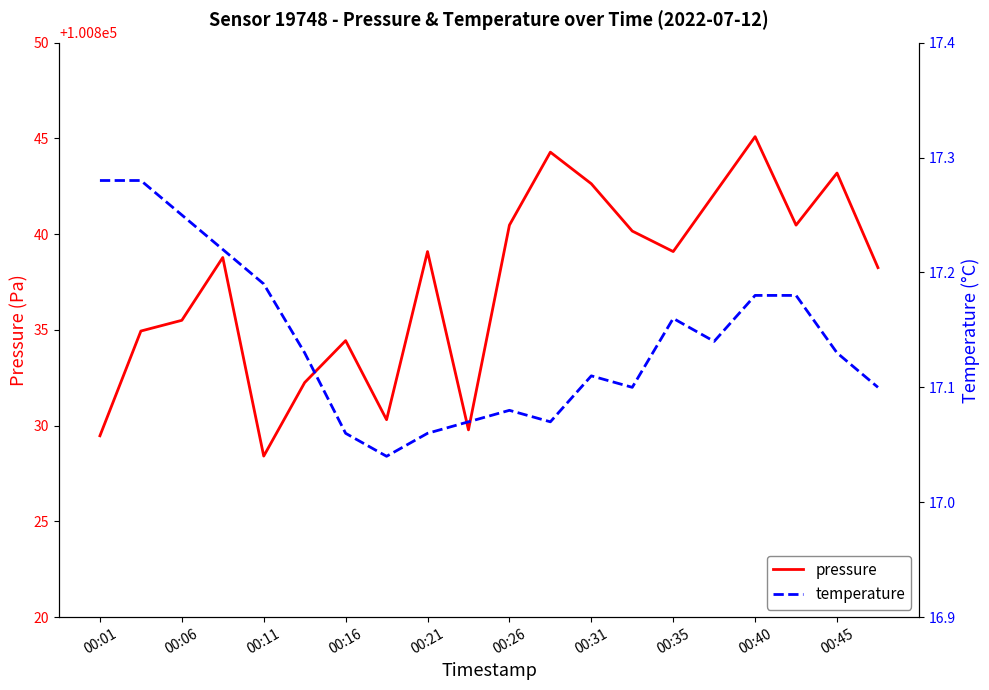

What is the minimum value shown in the chart?

17.0